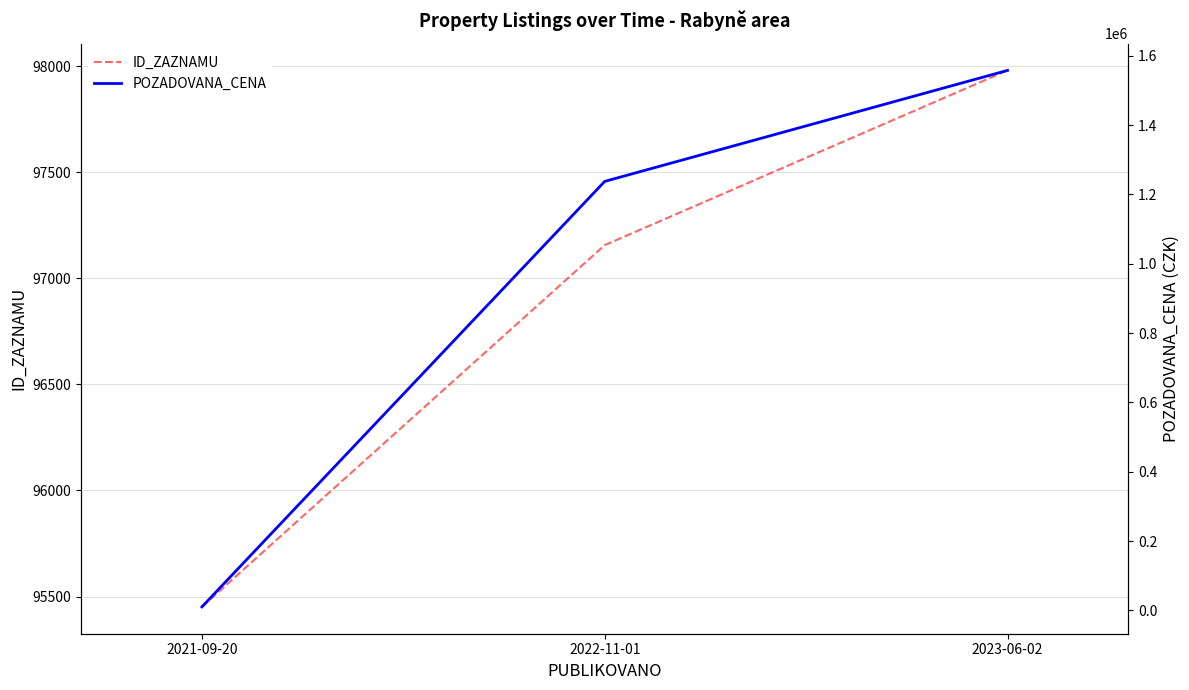

Is it true that POZADOVANA_CENA equals 402686 at 2023-06-02?

False